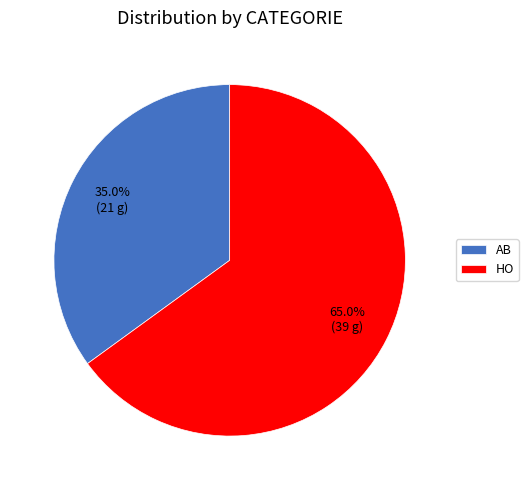

To the nearest percent, what portion does AB represent?

35%